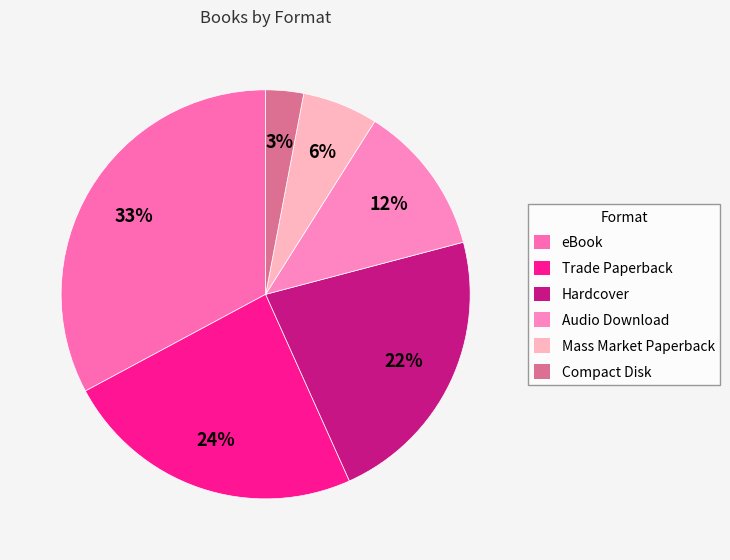

What percentage do Mass Market Paperback and Hardcover together represent?

28.4%